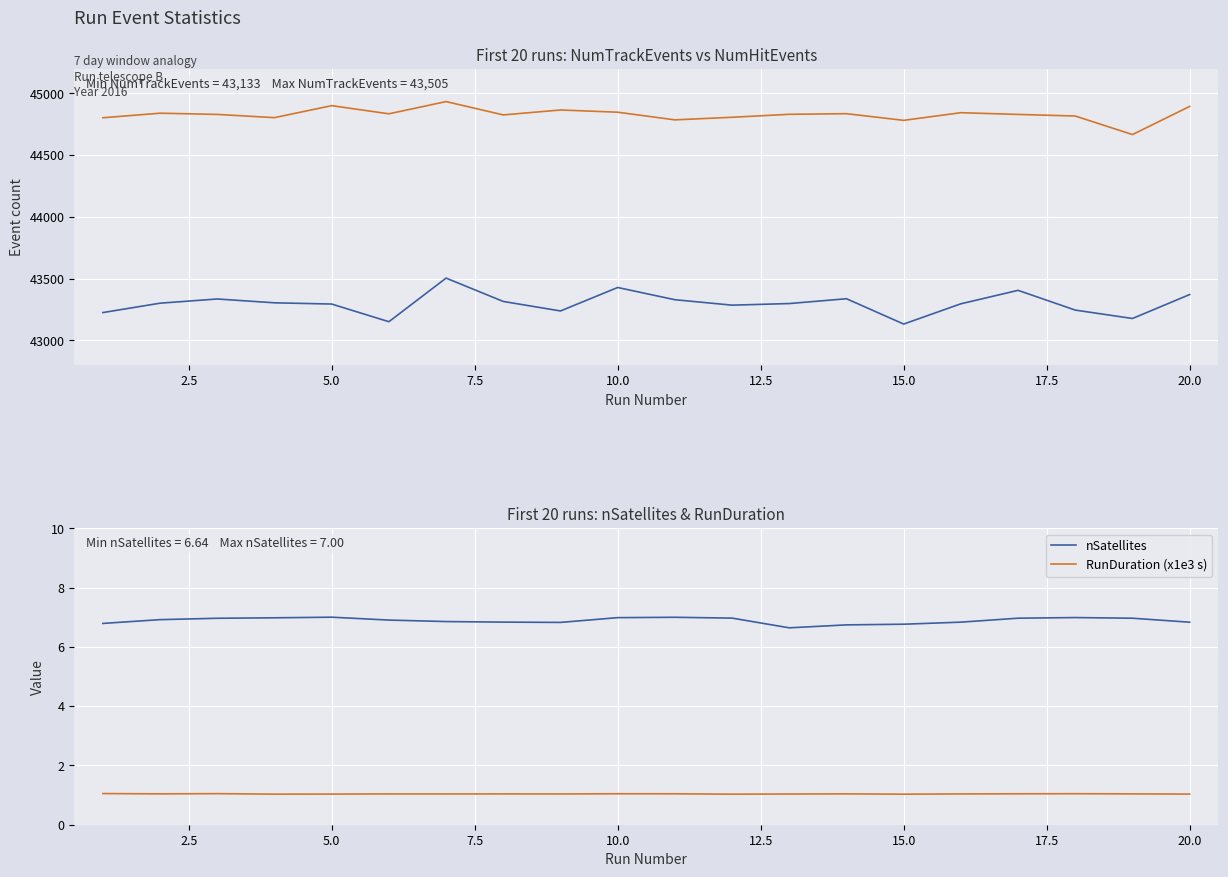

What is the lowest value of the nSatellites series?

6.6